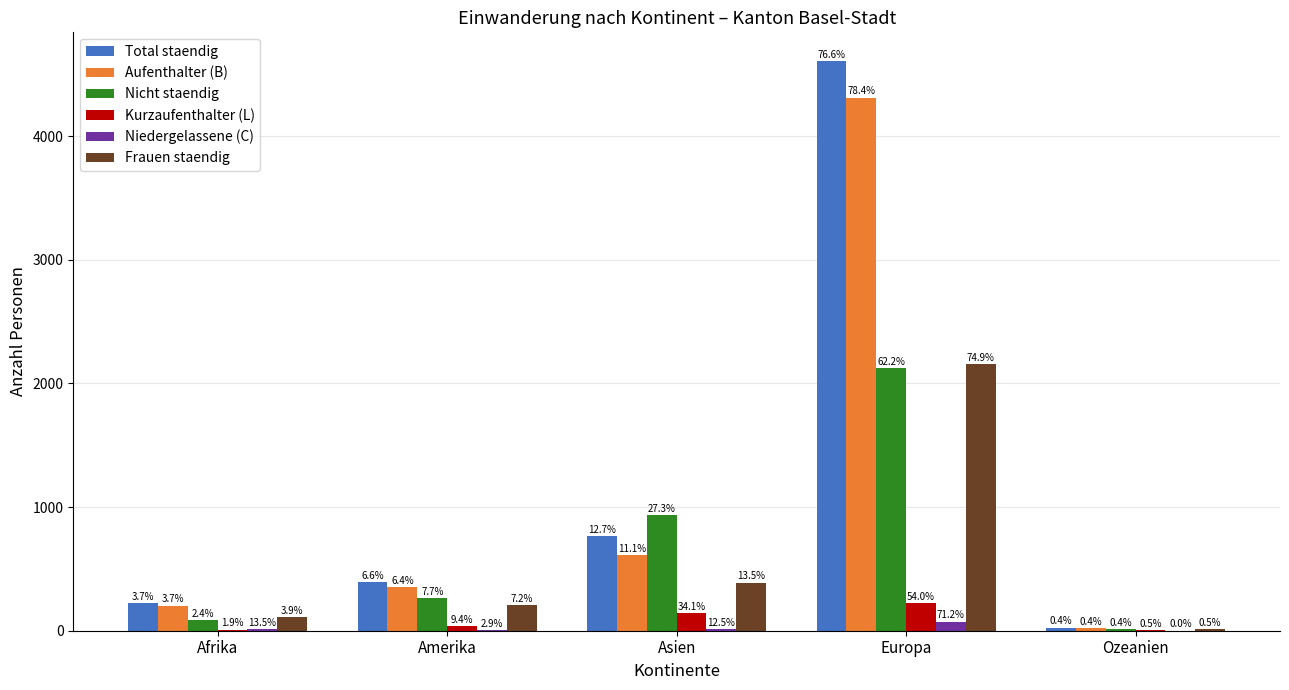

What are all the series names shown in the legend?

Total staendig, Aufenthalter (B), Nicht staendig, Kurzaufenthalter (L), Niedergelassene (C), Frauen staendig